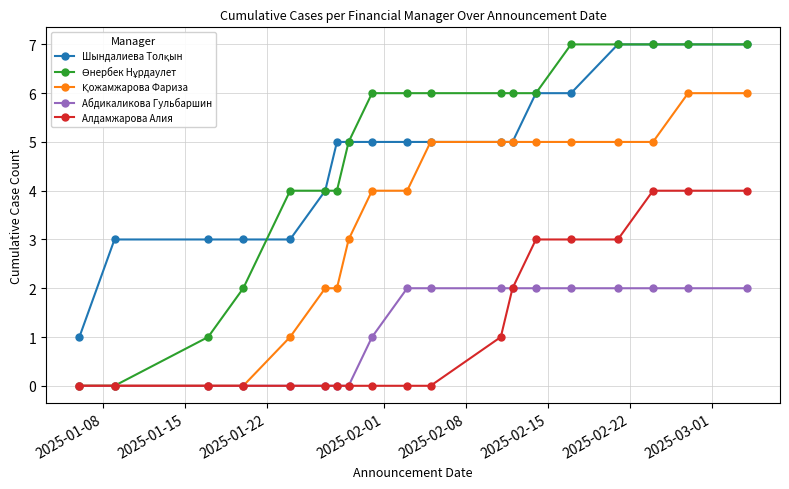

Is this an area chart (filled region under the line)?

No